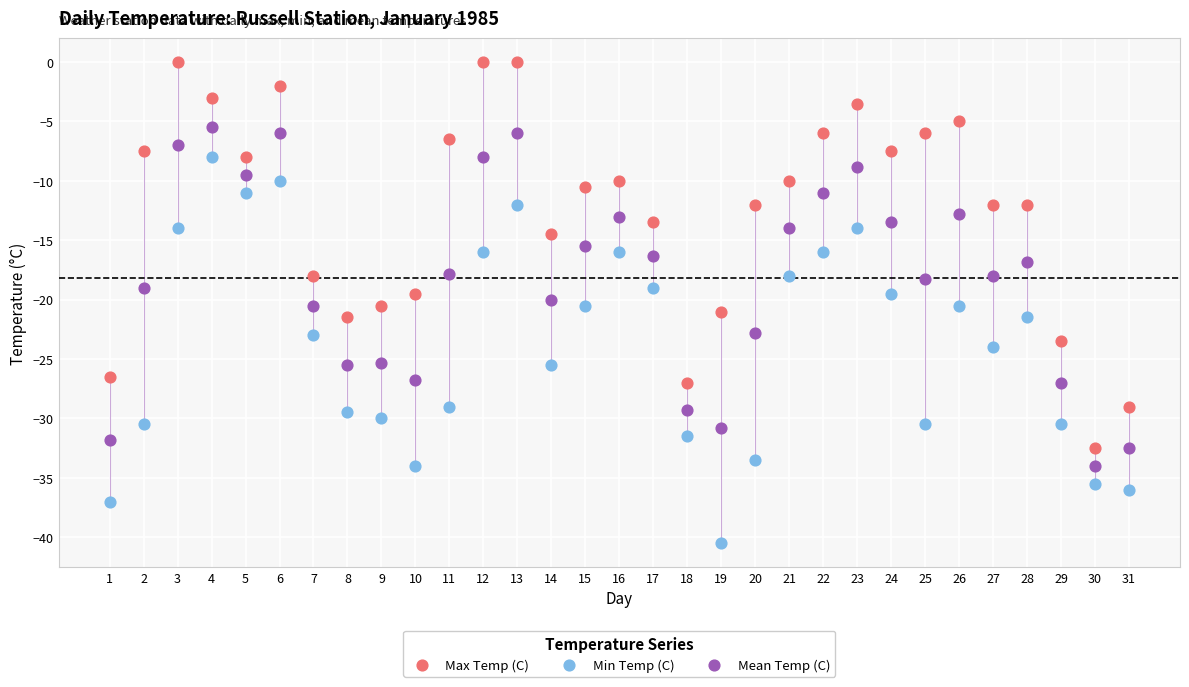

Across all data points, what is the range of X values (max minus min)?

30.0